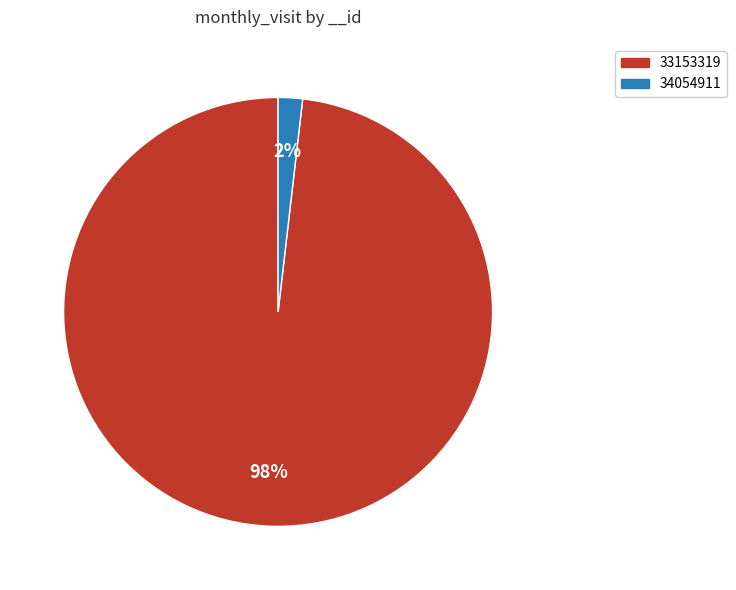

Which category accounts for the majority?

33153319